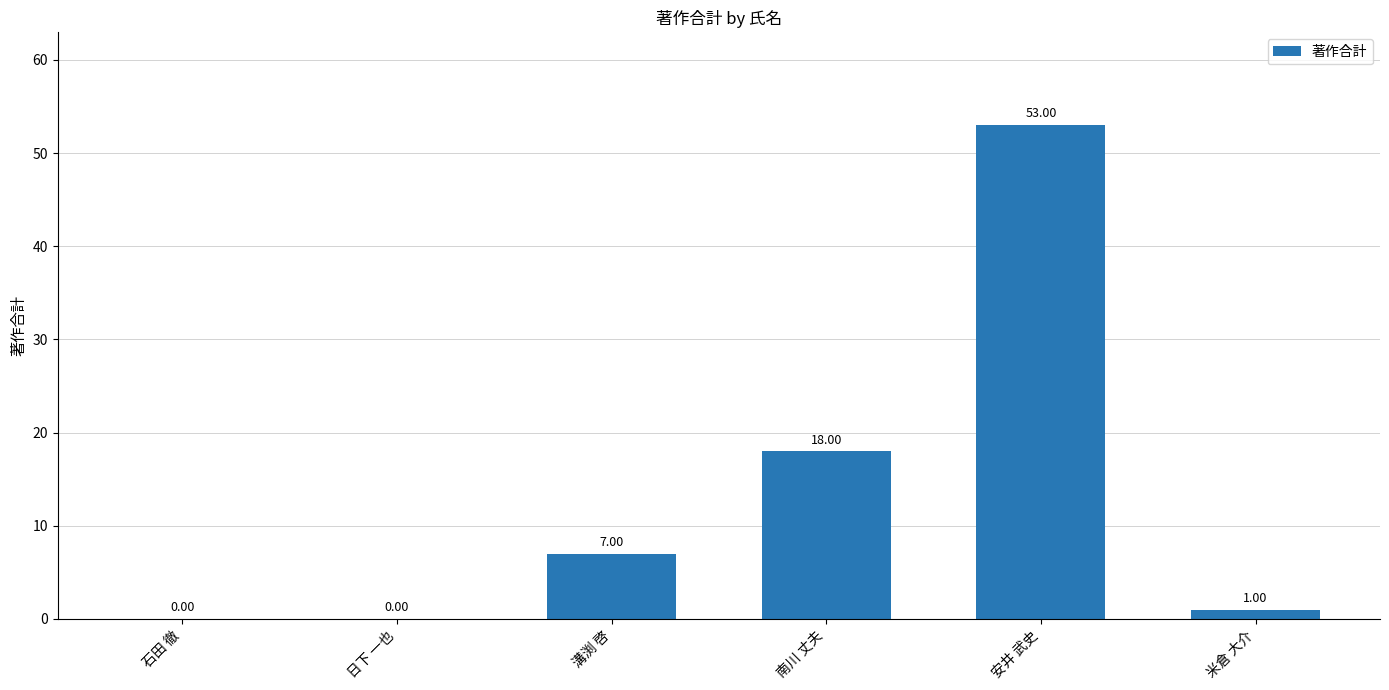

What is the sum of all values?

79